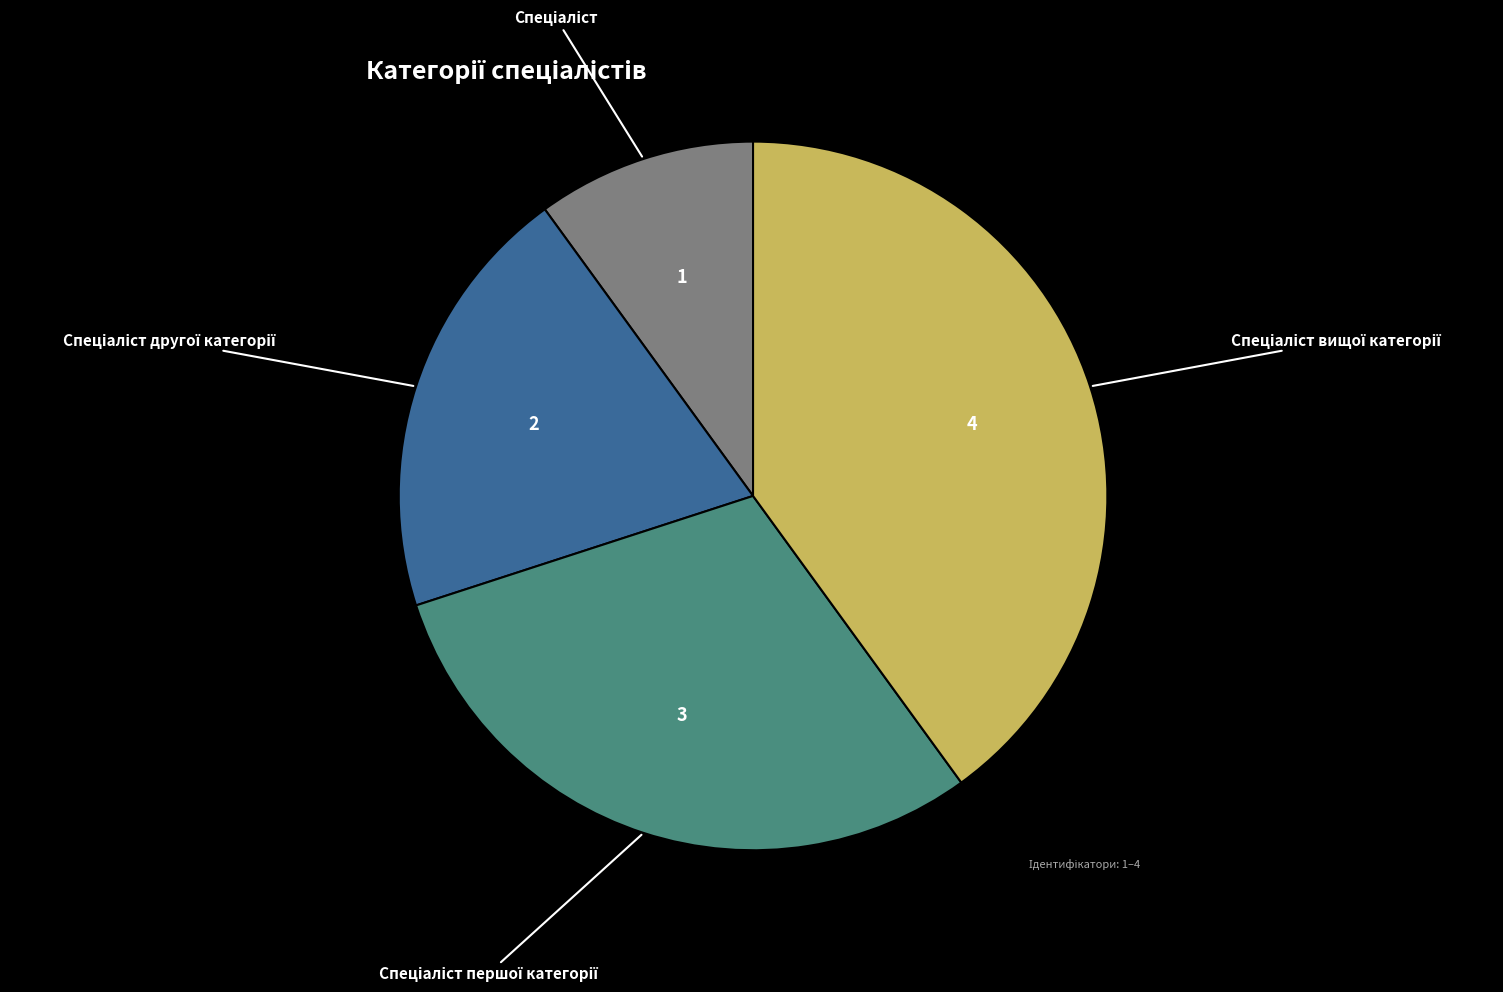

Is there a majority slice in this chart?

No